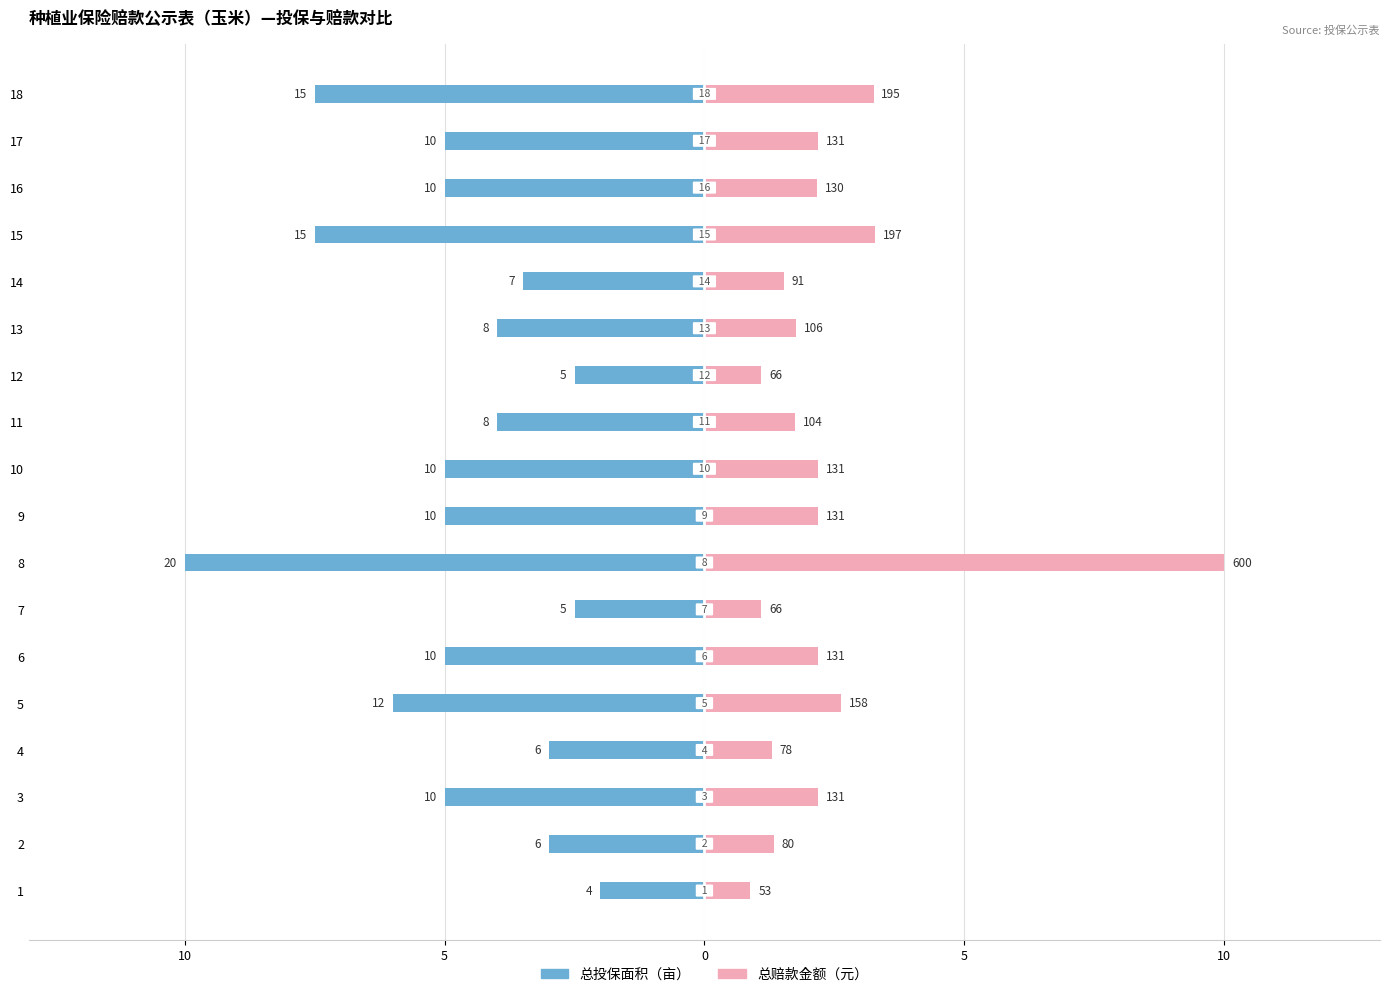

How many data points in 总投保面积 are above -5?

8